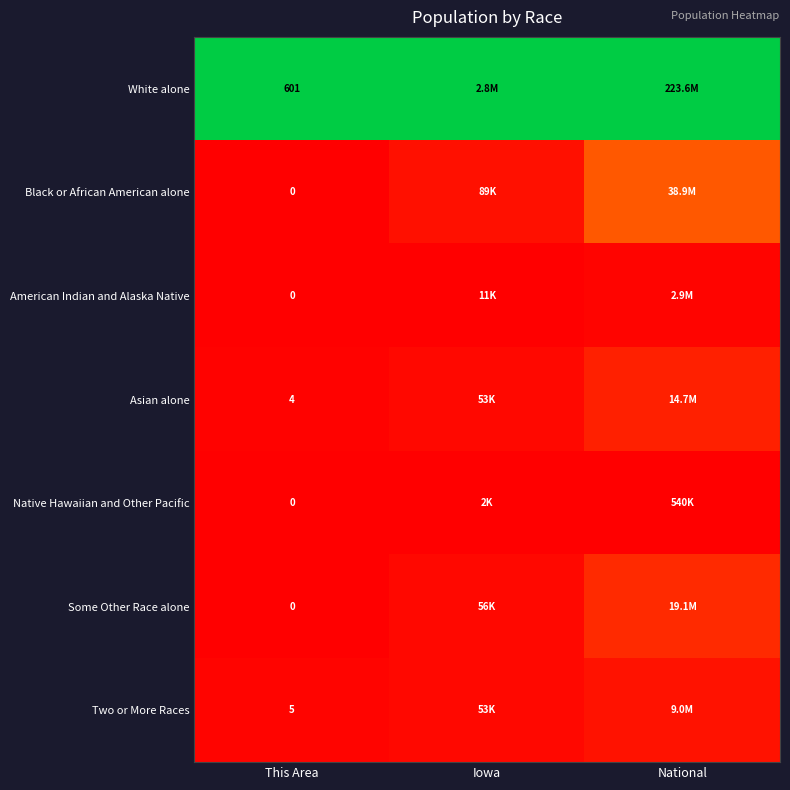

Which series has the largest total across all categories?

White alone